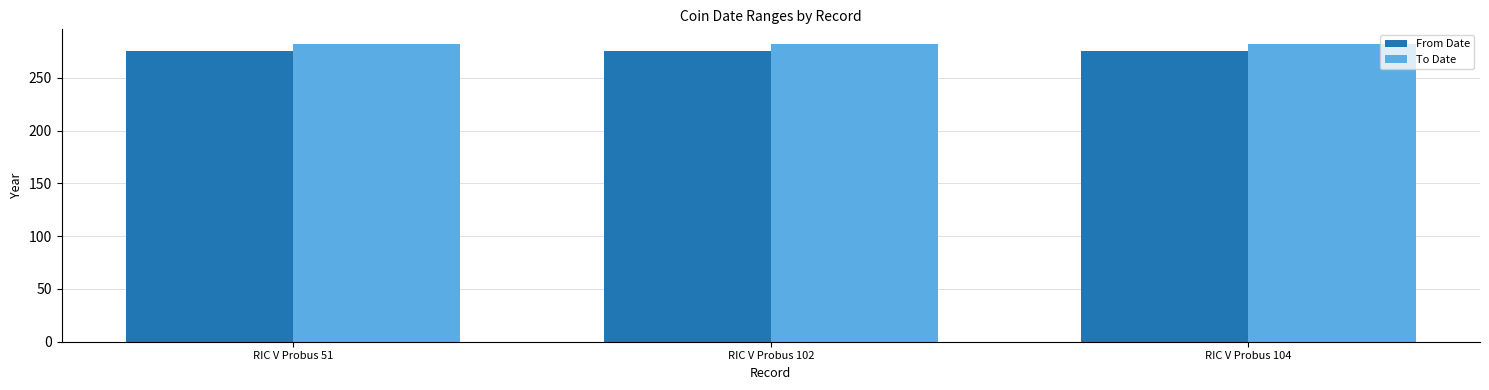

How many distinct data groups are displayed?

2